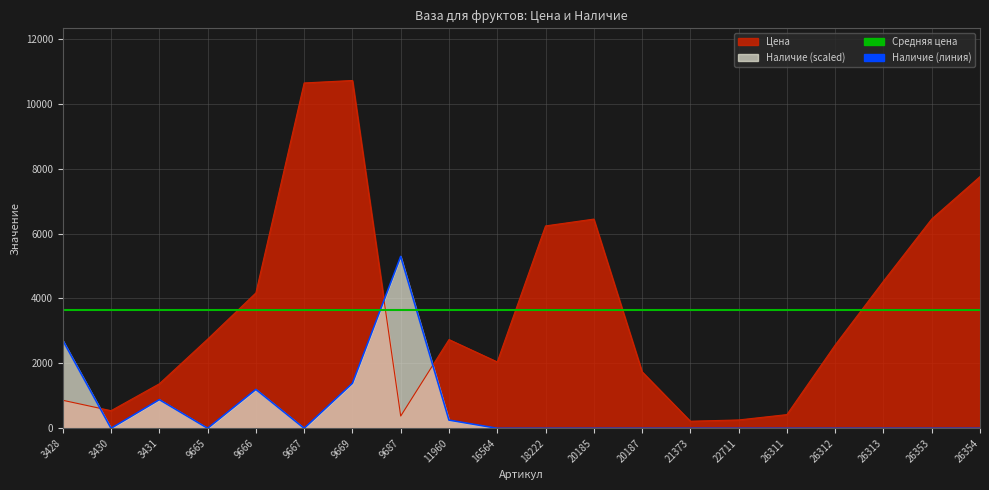

Which series has the largest range (max minus min)?

Цена